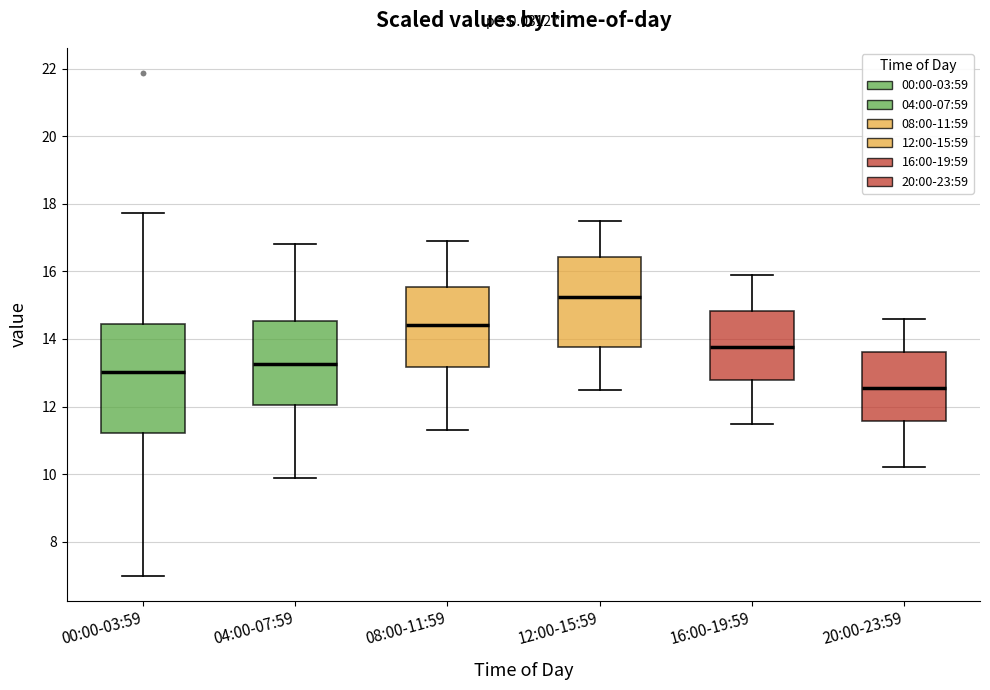

Reading left to right, read every box against the y-axis: the position of its median line, the range the box covers, and the ends of its whiskers. The values are not printed on the chart, so give them approximately, as read against the axis.

00:00-03:59: median 13.0, box 11.2 to 14.4, whiskers 7.0 to 17.8
04:00-07:59: median 13.2, box 12.0 to 14.6, whiskers 10.0 to 16.8
08:00-11:59: median 14.4, box 13.2 to 15.6, whiskers 11.4 to 17.0
12:00-15:59: median 15.2, box 13.8 to 16.4, whiskers 12.6 to 17.6
16:00-19:59: median 13.8, box 12.8 to 14.8, whiskers 11.6 to 16.0
20:00-23:59: median 12.6, box 11.6 to 13.6, whiskers 10.2 to 14.6